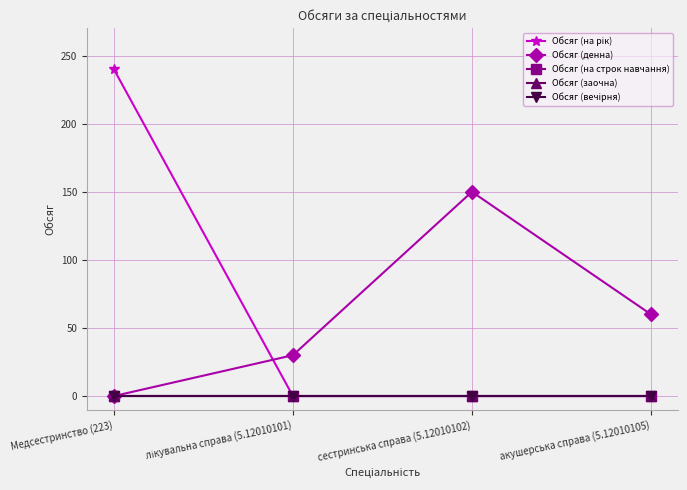

True or false: Обсяг (вечірня) and Обсяг (на рік) intersect in this chart.

False